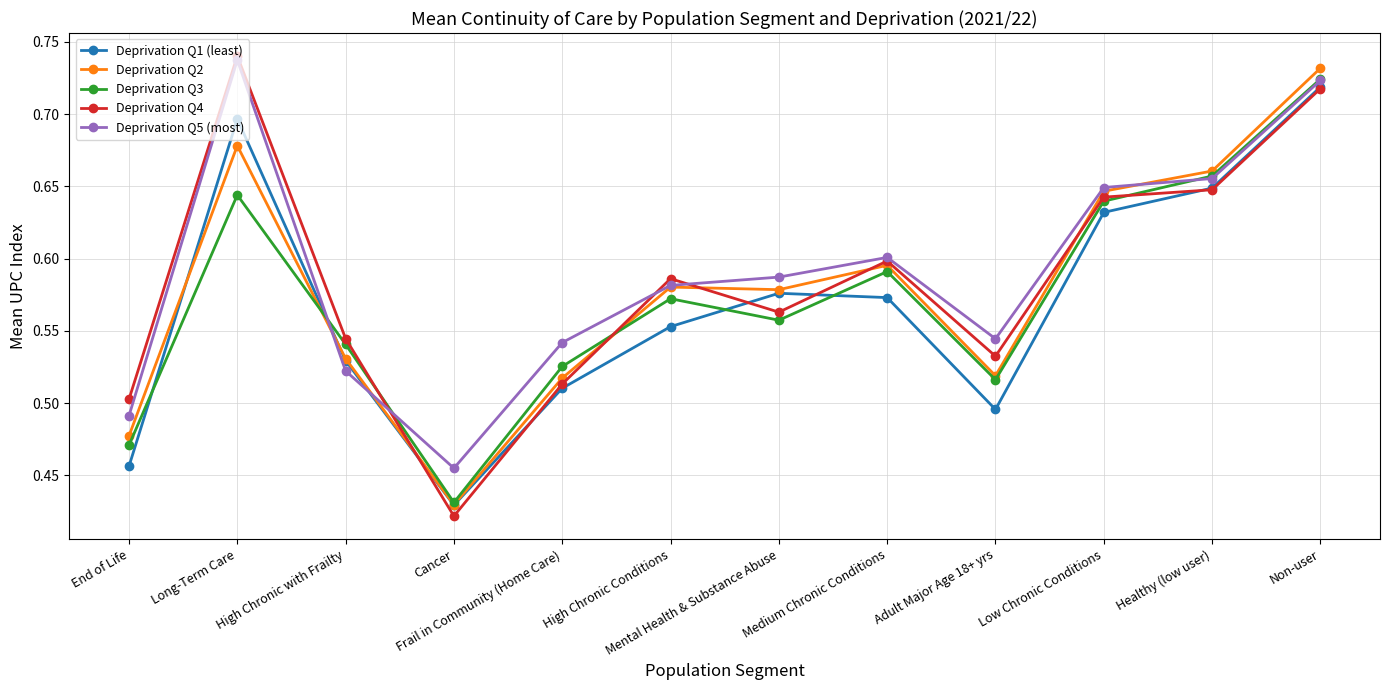

What is the label of the 7th point from the right?

High Chronic Conditions